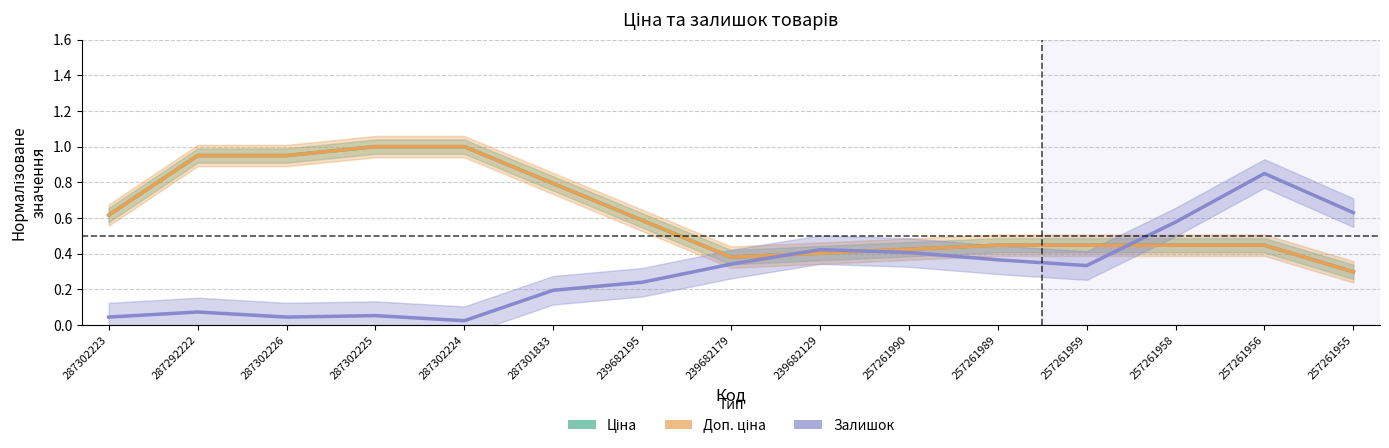

Does the chart display data point markers on the line(s)?

No